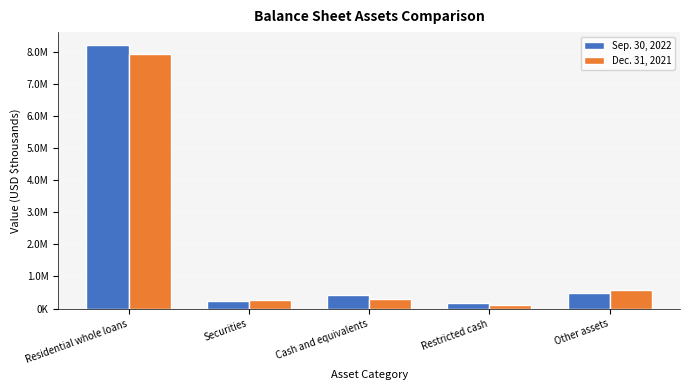

Where does the Dec. 31, 2021 series first go above 304696?

Residential whole loans